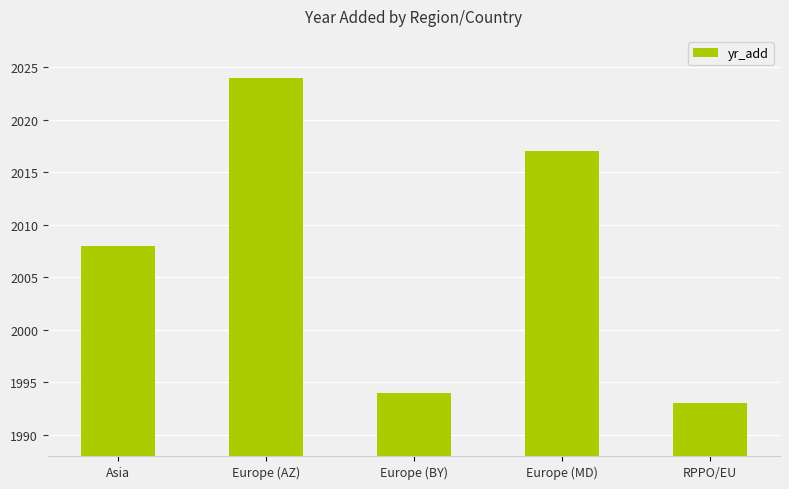

What value does the data have at Europe (BY), to the nearest 5?

1995